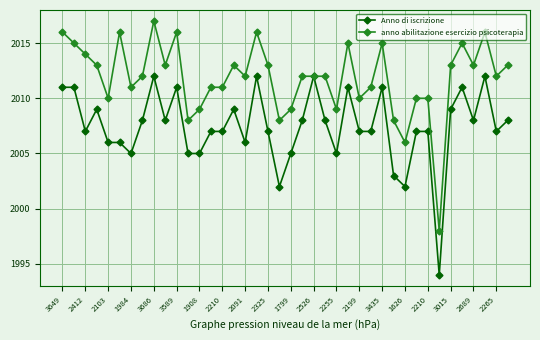

Which series has the largest total across all categories?

anno abilitazione esercizio psicoterapia